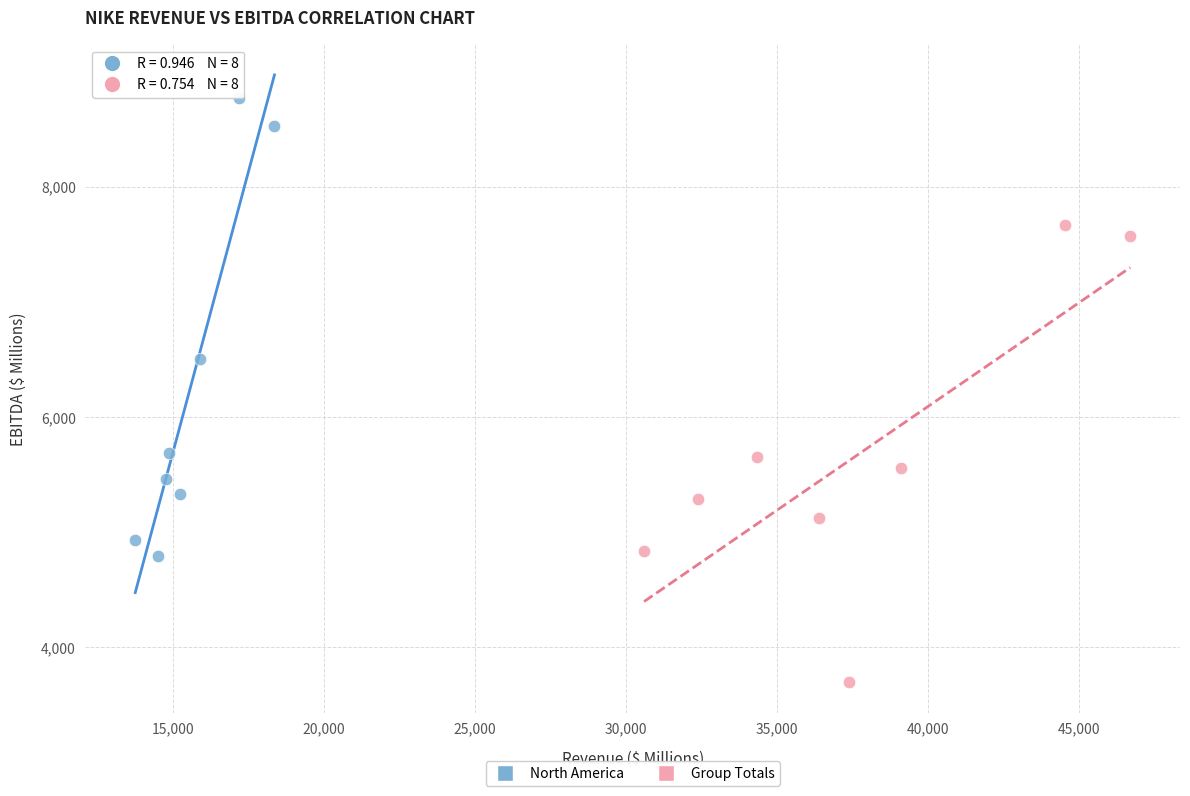

Which series reaches the maximum Y coordinate?

North America